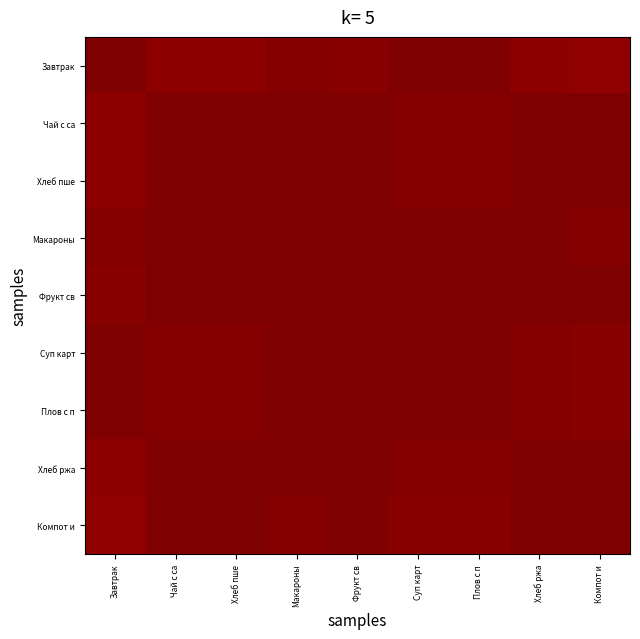

Reading left to right, what are all the values shown in this chart?

Завтрак: Завтрак=1.0	Чай с са=1.0	Хлеб пше=1.0	Макароны=1.0	Фрукт св=1.0	Суп карт=1.0	Плов с п=1.0	Хлеб ржа=1.0	Компот и=1.0
Чай с са: Завтрак=1.0	Чай с са=1.0	Хлеб пше=1.0	Макароны=1.0	Фрукт св=1.0	Суп карт=1.0	Плов с п=1.0	Хлеб ржа=1.0	Компот и=1.0
Хлеб пше: Завтрак=1.0	Чай с са=1.0	Хлеб пше=1.0	Макароны=1.0	Фрукт св=1.0	Суп карт=1.0	Плов с п=1.0	Хлеб ржа=1.0	Компот и=1.0
Макароны: Завтрак=1.0	Чай с са=1.0	Хлеб пше=1.0	Макароны=1.0	Фрукт св=1.0	Суп карт=1.0	Плов с п=1.0	Хлеб ржа=1.0	Компот и=1.0
Фрукт св: Завтрак=1.0	Чай с са=1.0	Хлеб пше=1.0	Макароны=1.0	Фрукт св=1.0	Суп карт=1.0	Плов с п=1.0	Хлеб ржа=1.0	Компот и=1.0
Суп карт: Завтрак=1.0	Чай с са=1.0	Хлеб пше=1.0	Макароны=1.0	Фрукт св=1.0	Суп карт=1.0	Плов с п=1.0	Хлеб ржа=1.0	Компот и=1.0
Плов с п: Завтрак=1.0	Чай с са=1.0	Хлеб пше=1.0	Макароны=1.0	Фрукт св=1.0	Суп карт=1.0	Плов с п=1.0	Хлеб ржа=1.0	Компот и=1.0
Хлеб ржа: Завтрак=1.0	Чай с са=1.0	Хлеб пше=1.0	Макароны=1.0	Фрукт св=1.0	Суп карт=1.0	Плов с п=1.0	Хлеб ржа=1.0	Компот и=1.0
Компот и: Завтрак=1.0	Чай с са=1.0	Хлеб пше=1.0	Макароны=1.0	Фрукт св=1.0	Суп карт=1.0	Плов с п=1.0	Хлеб ржа=1.0	Компот и=1.0